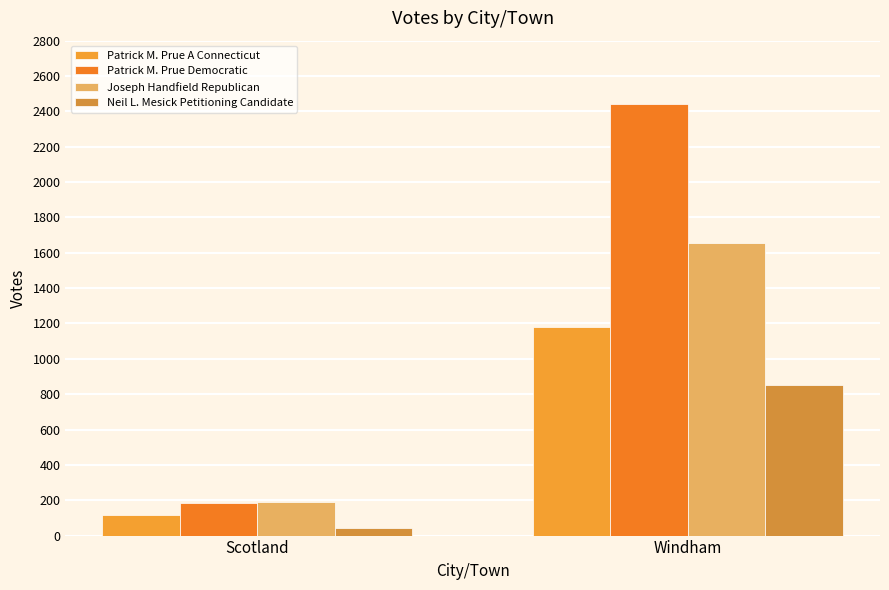

Reading right to left, what are all the values shown in this chart?

Patrick M. Prue A Connecticut: Windham=1178	Scotland=116
Patrick M. Prue Democratic: Windham=2440	Scotland=187
Joseph Handfield Republican: Windham=1655	Scotland=188
Neil L. Mesick Petitioning Candidate: Windham=851	Scotland=44